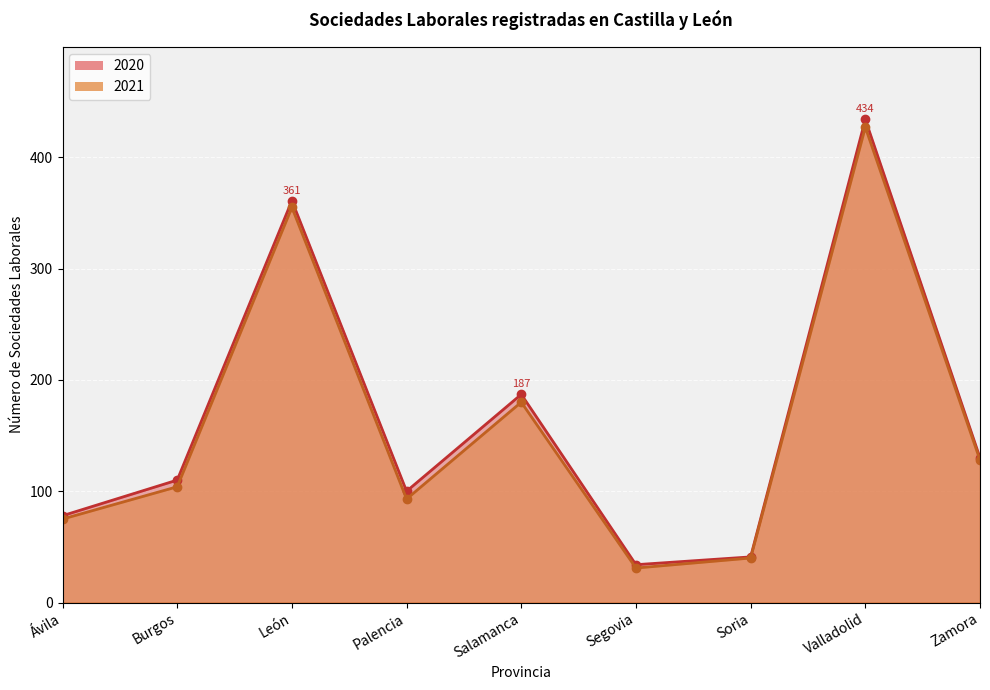

Between Salamanca and Segovia, which series saw the biggest shift?

2020